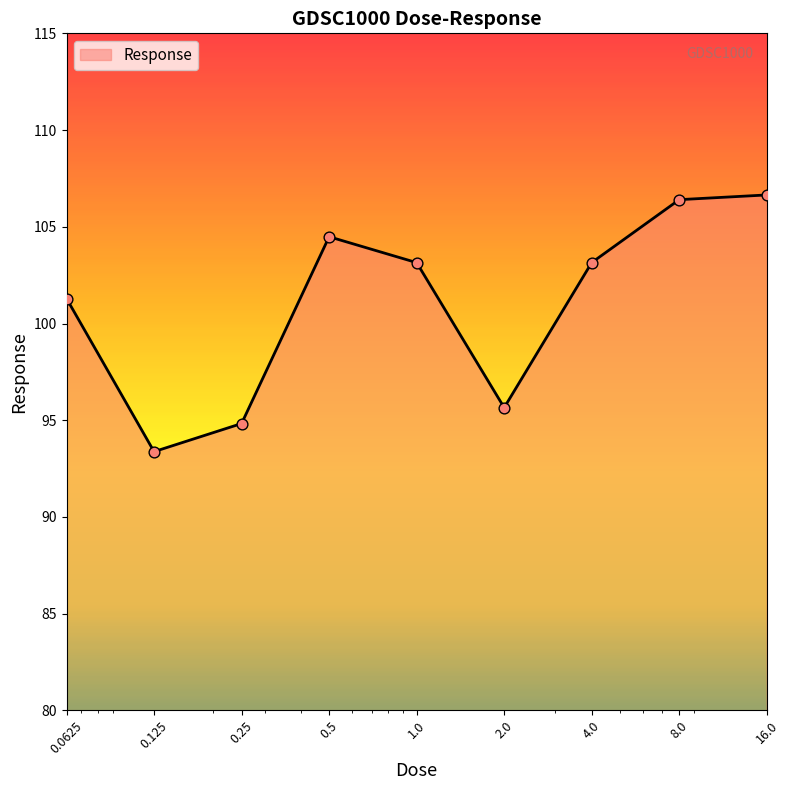

What is the maximum value shown in the chart?

106.6